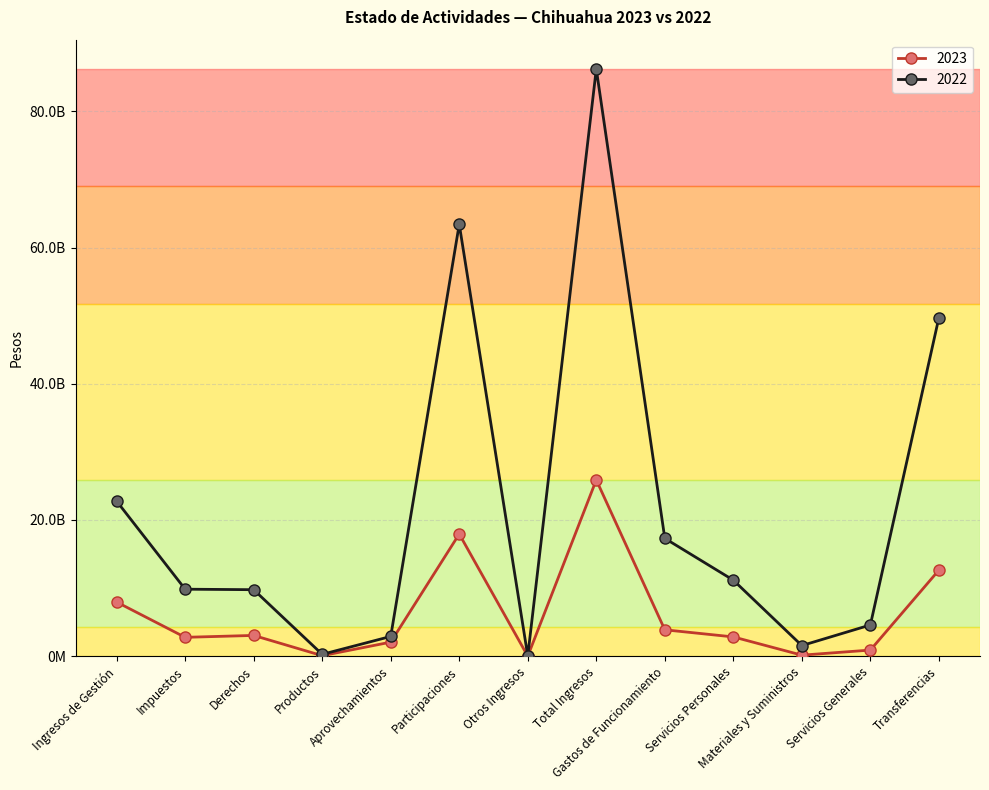

Is it true that 2023 equals 17941149659 at Participaciones?

True